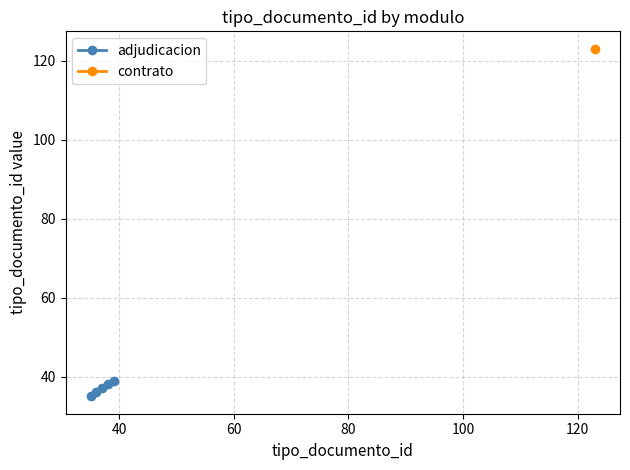

What is the value of the adjudicacion point at the 4th from the left?

38